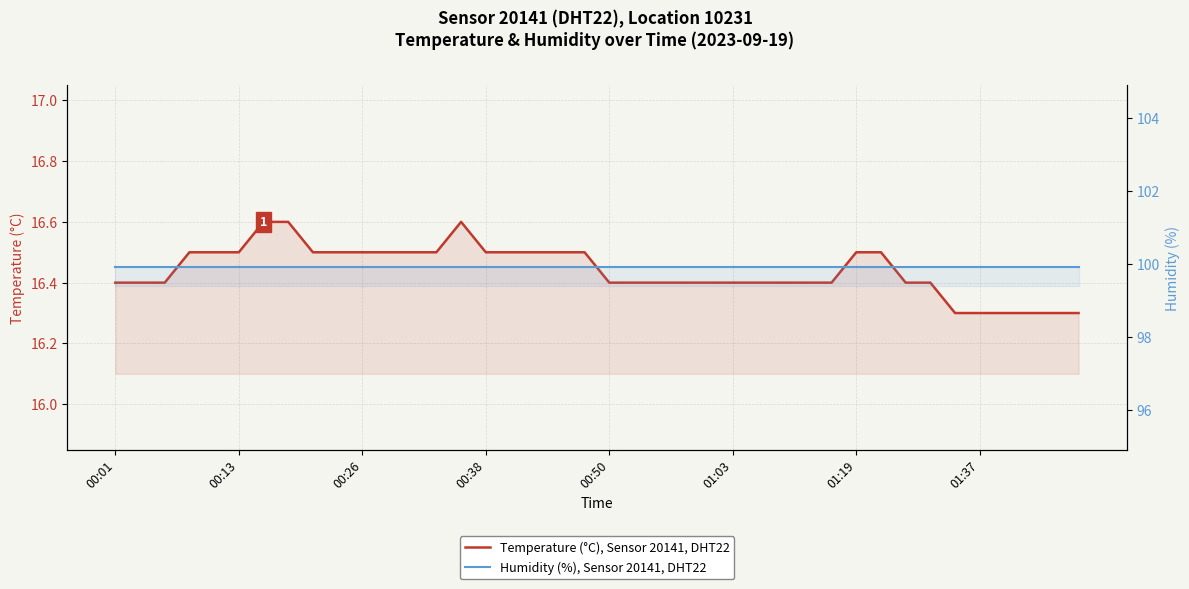

What is the sum of all Temperature (°C), Sensor 20141, DHT22 values?

657.6